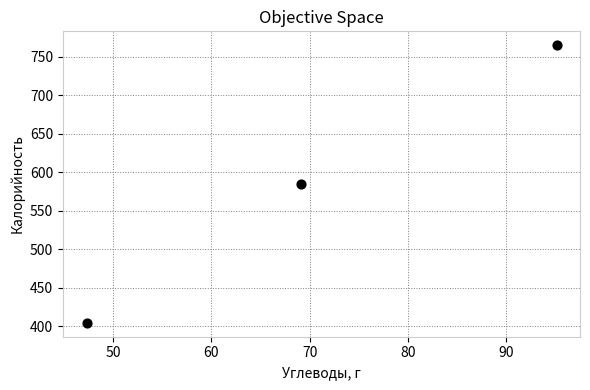

What is the average X value?

70.5